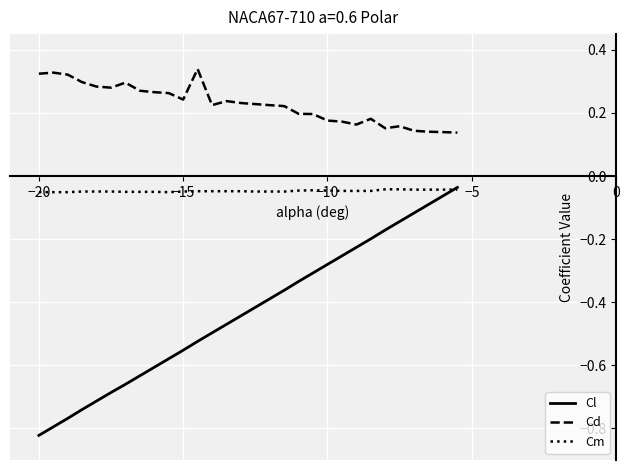

Which series has the largest range (max minus min)?

Cl